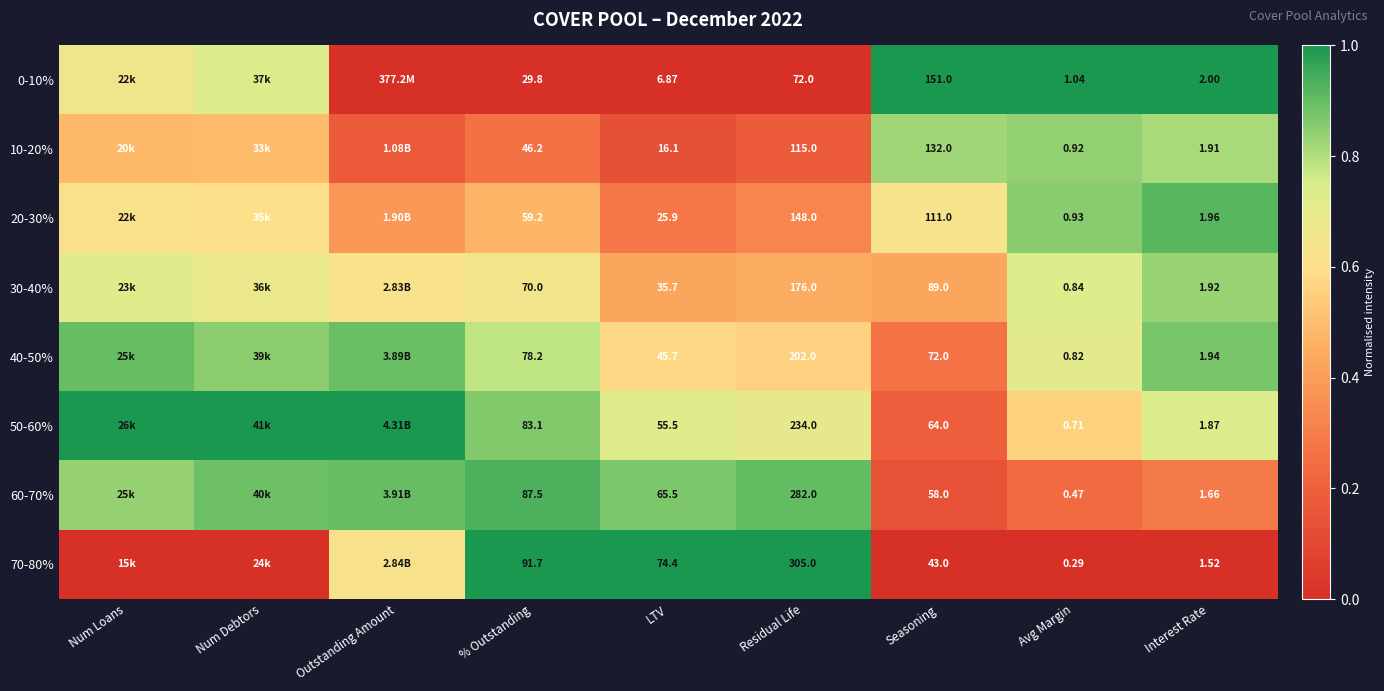

True or false: 70-80% has a value of 0.7 at Interest Rate.

False